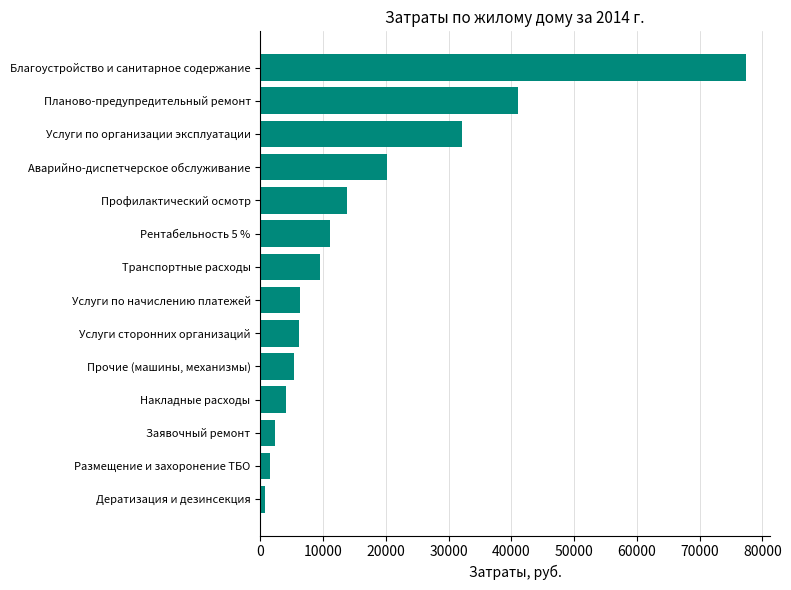

List the labels in order of value, smallest first.

Дератизация и дезинсекция, Размещение и захоронение ТБО, Заявочный ремонт, Накладные расходы, Прочие (машины, механизмы), Услуги сторонних организаций, Услуги по начислению платежей, Транспортные расходы, Рентабельность 5 %, Профилактический осмотр, Аварийно-диспетчерское обслуживание, Услуги по организации эксплуатации, Планово-предупредительный ремонт, Благоустройство и санитарное содержание